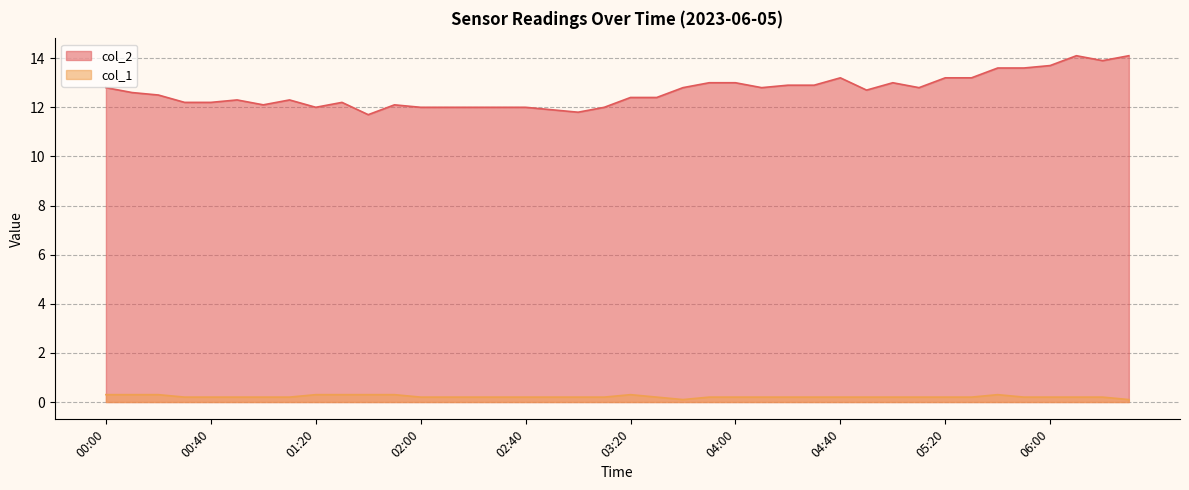

How many data points in col_2 are less than 12?

3